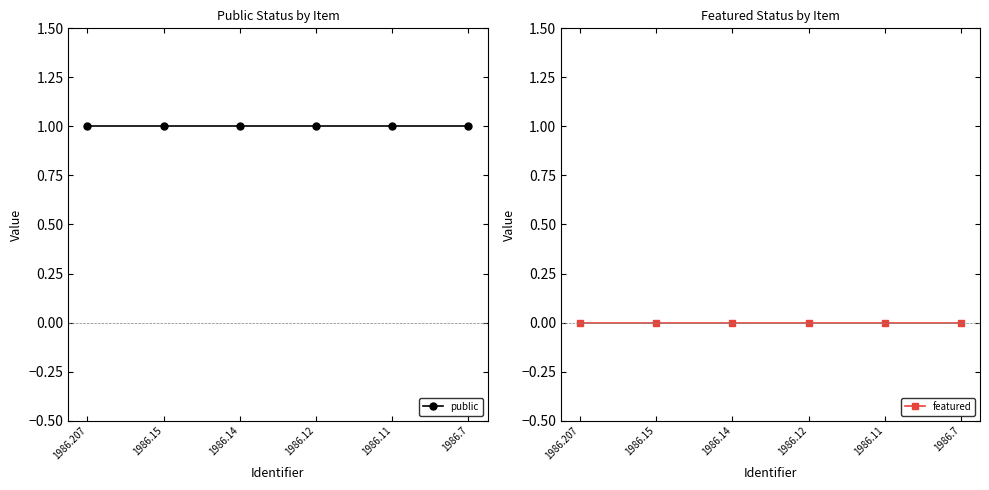

Is the value of public at 1986.14 greater than the value of featured at 1986.11?

Yes